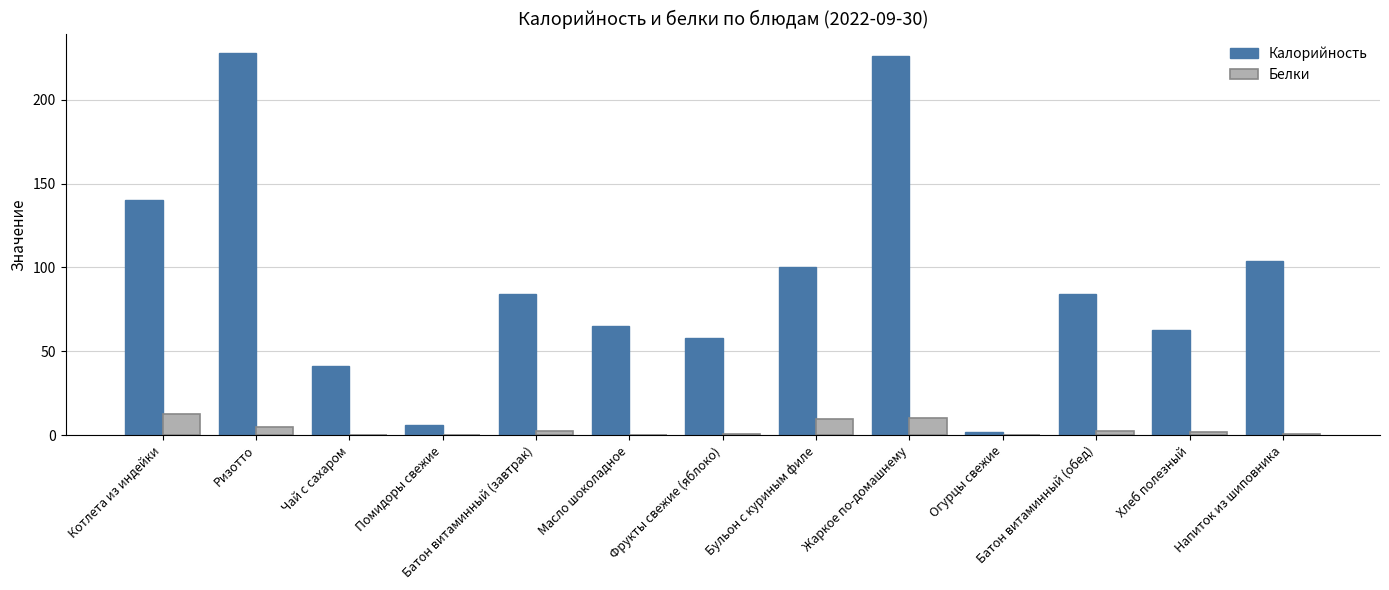

What are all the series names shown in the legend?

Калорийность, Белки